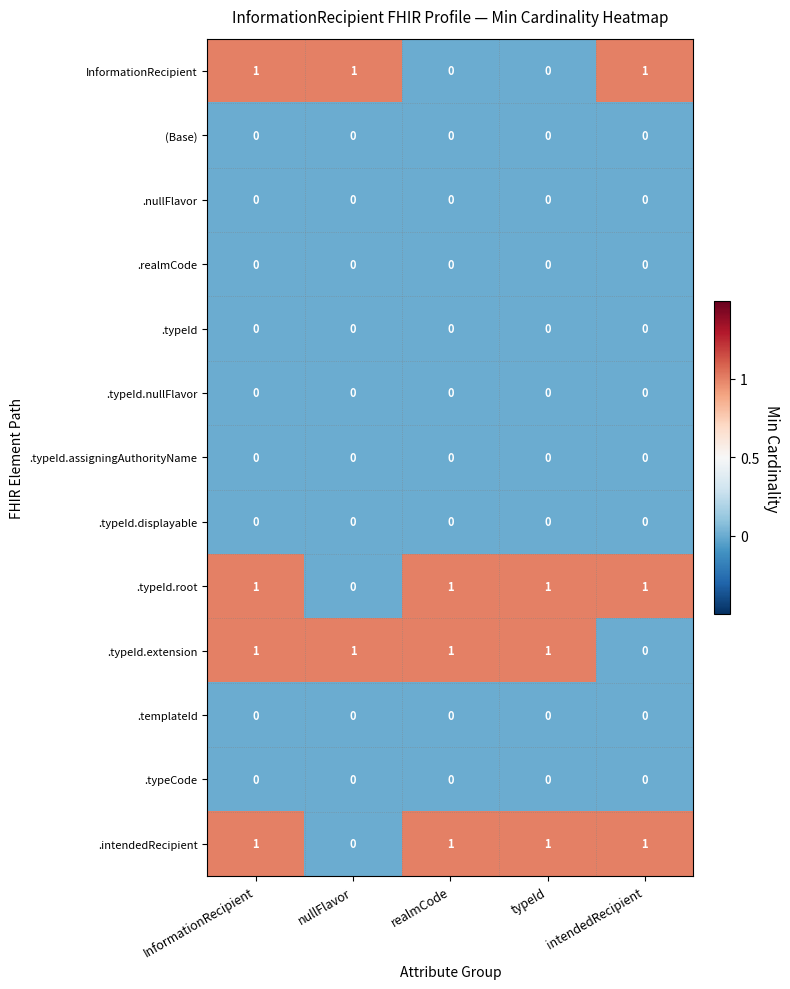

Count the .typeId.root values in the range 1 to 2.

4